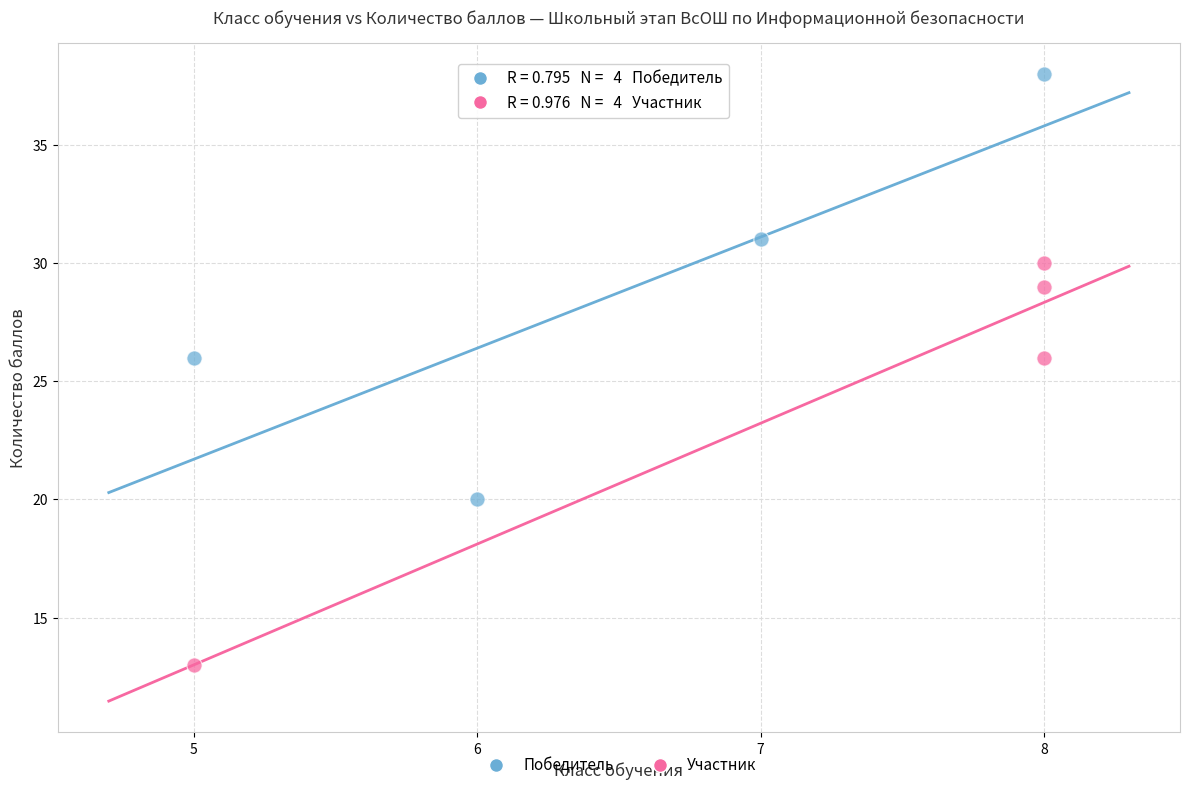

Which series contains the highest Y value?

Победитель